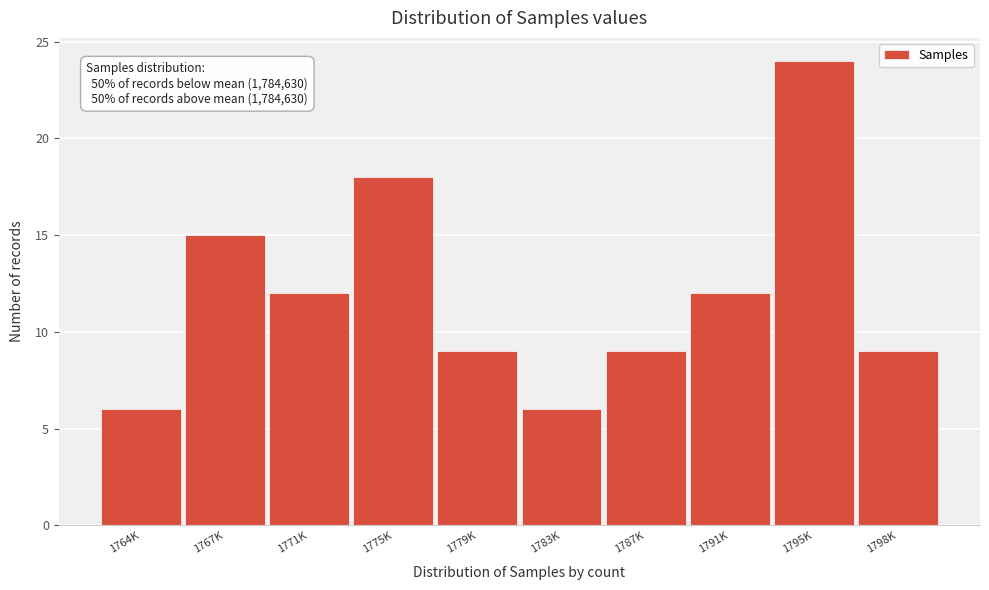

Reading right to left, list all the values displayed in this chart.

9	24	12	9	6	9	18	12	15	6